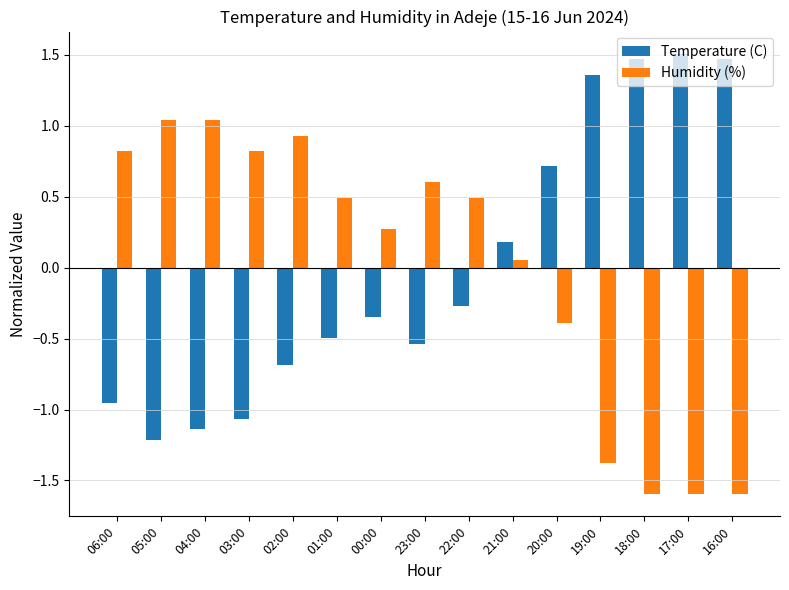

What is the label of the 4th bar from the right?

19:00